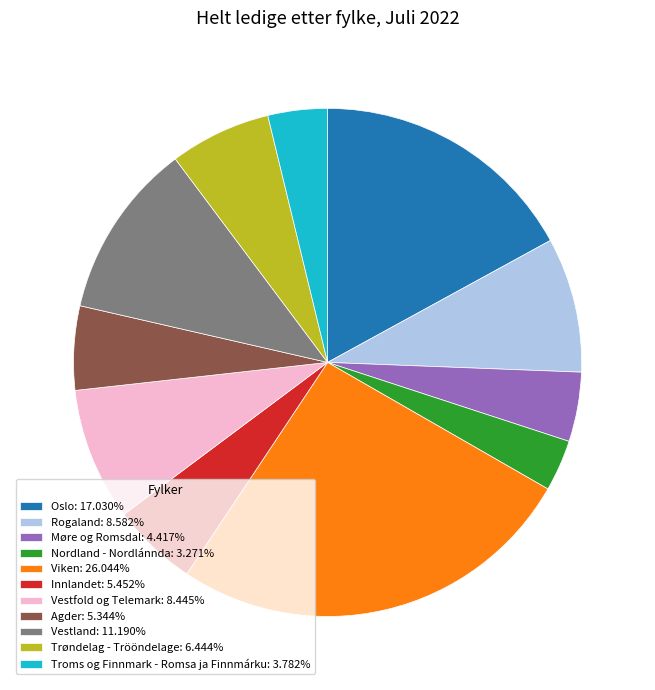

Do Vestland: 11.190% and Nordland - Nordlánnda: 3.271% together represent more than half of the pie?

No